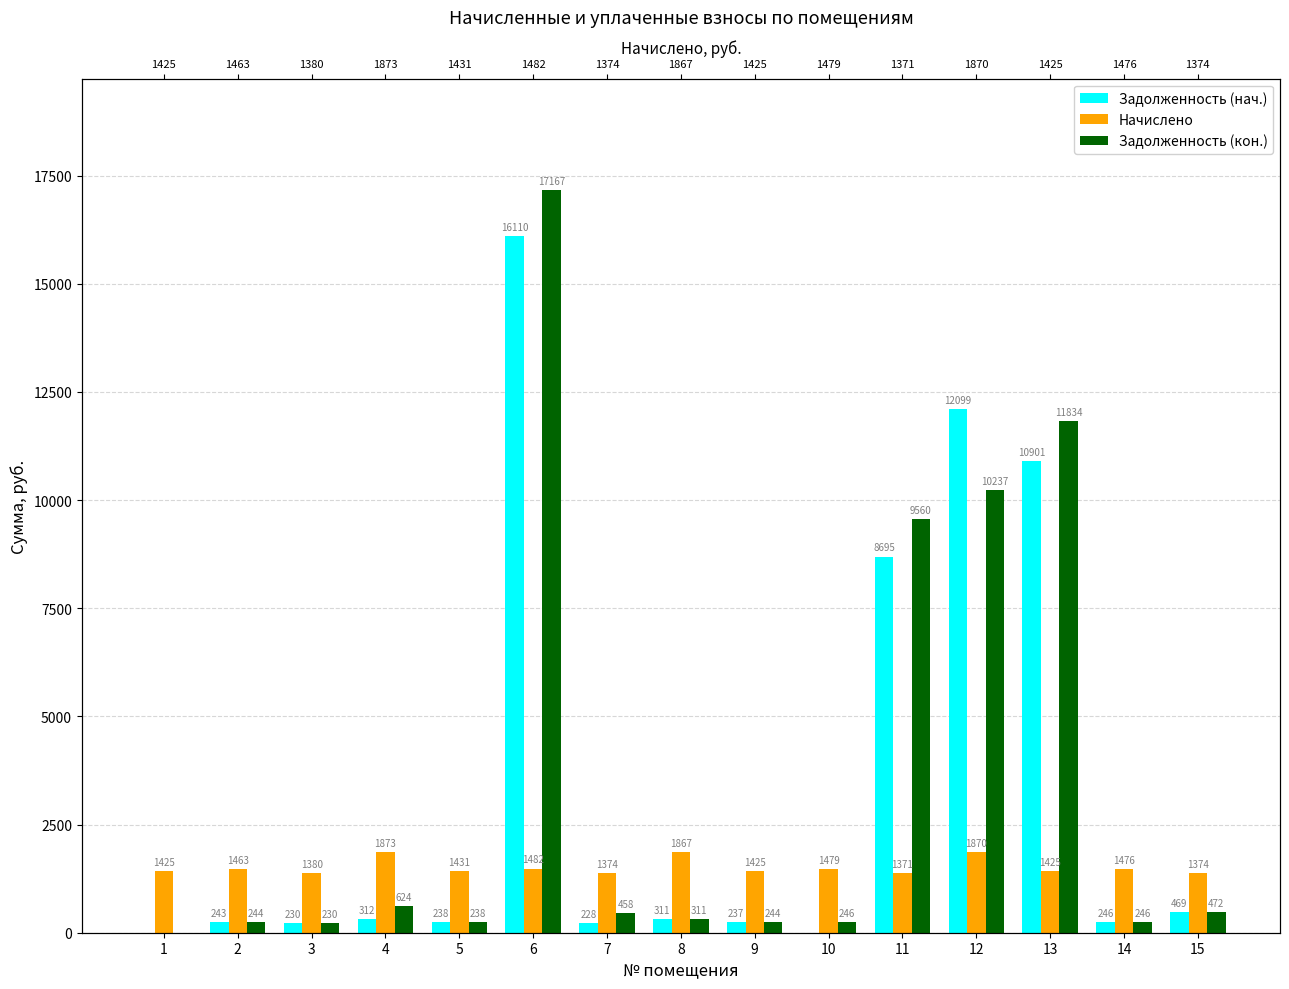

Rank the series by their maximum value, from lowest to highest.

Начислено, Задолженность (нач.), Задолженность (кон.)